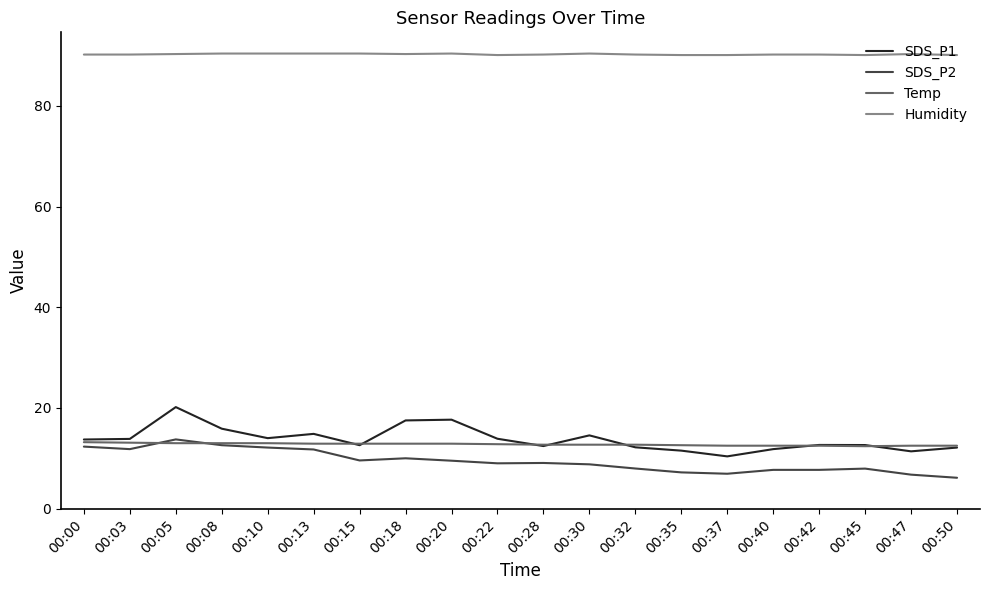

True or false: Humidity and SDS_P2 cross at least once.

False